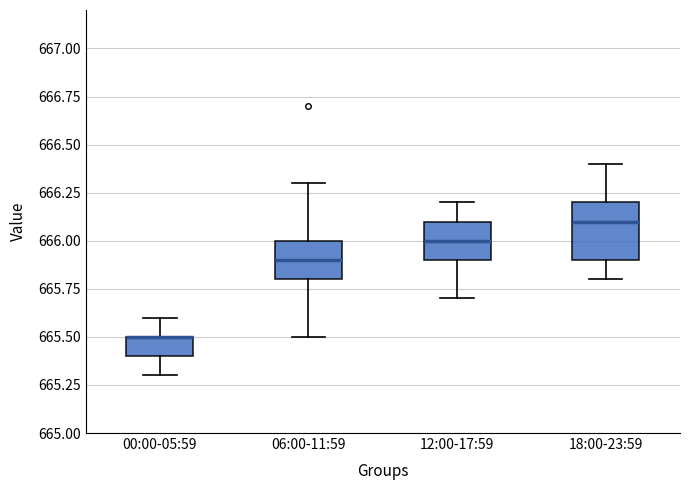

Where does the upper whisker of the box for 18:00-23:59 end on the y-axis? The values are not printed on the chart, so give them approximately, as read against the axis.

666.4